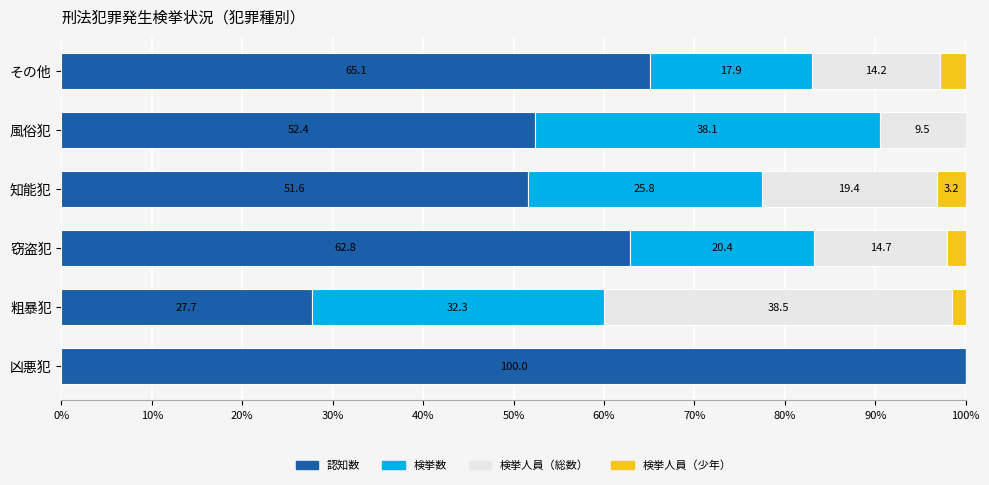

At which label is 認知数 closest to 63?

窃盗犯